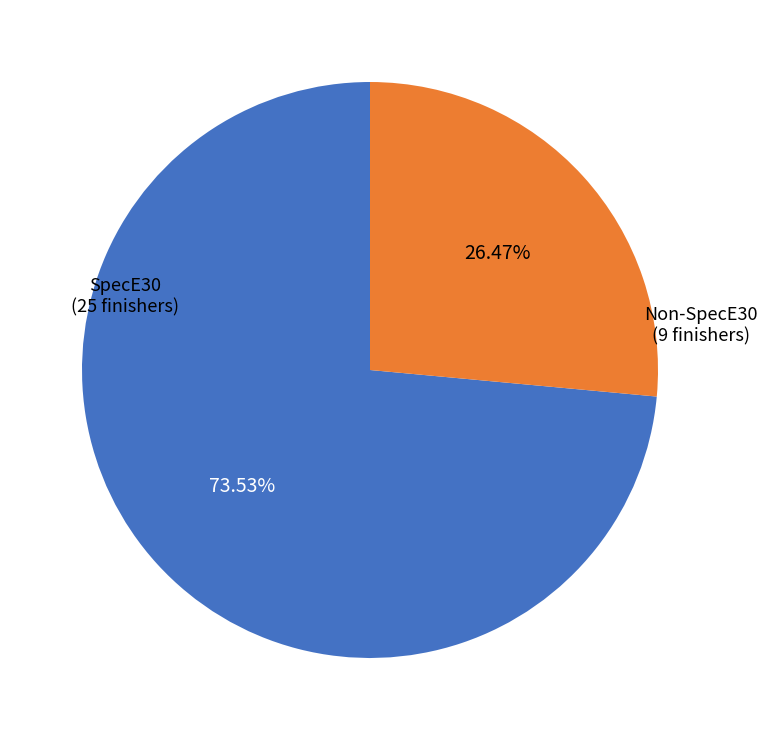

Does any single category account for the majority?

Yes